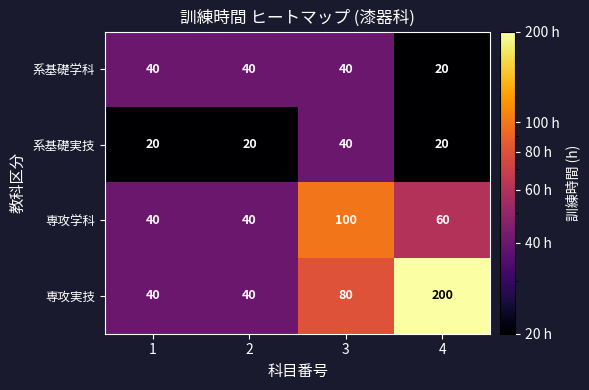

At how many categories does at least one series exceed 169?

1